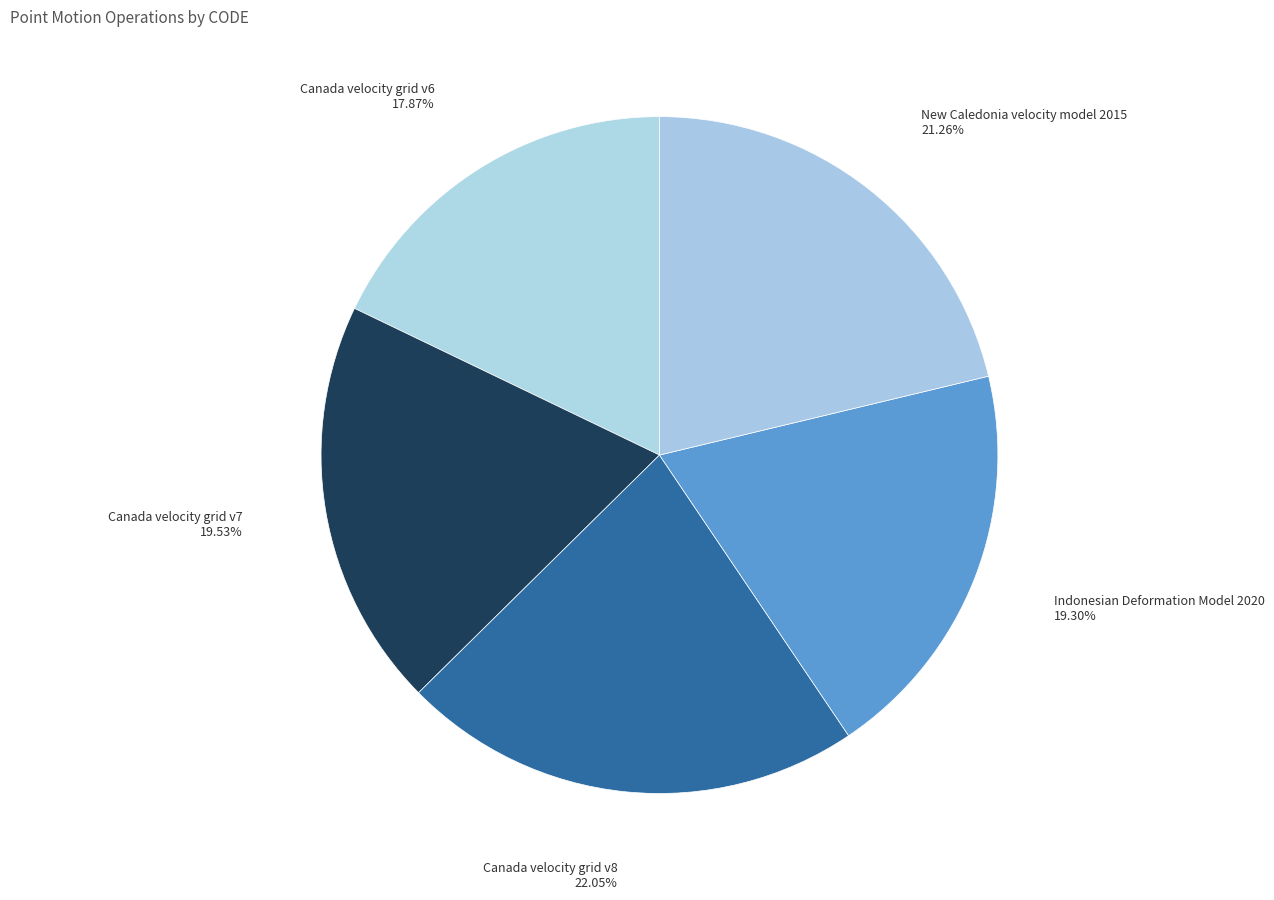

Do New Caledonia velocity model 2015 and Canada velocity grid v8 together represent more than half of the pie?

No